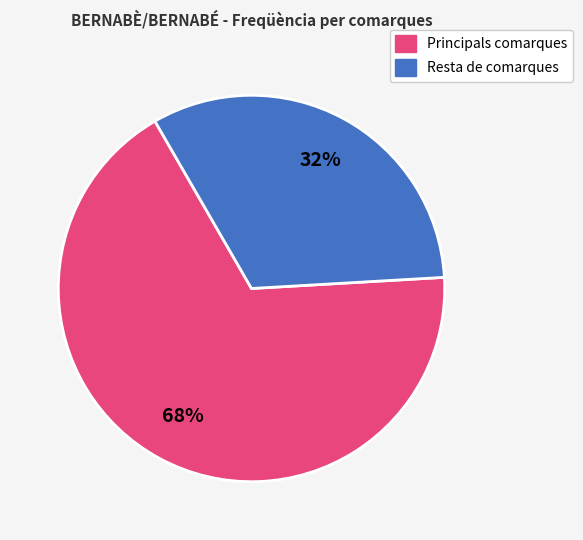

Does any single category account for the majority?

Yes